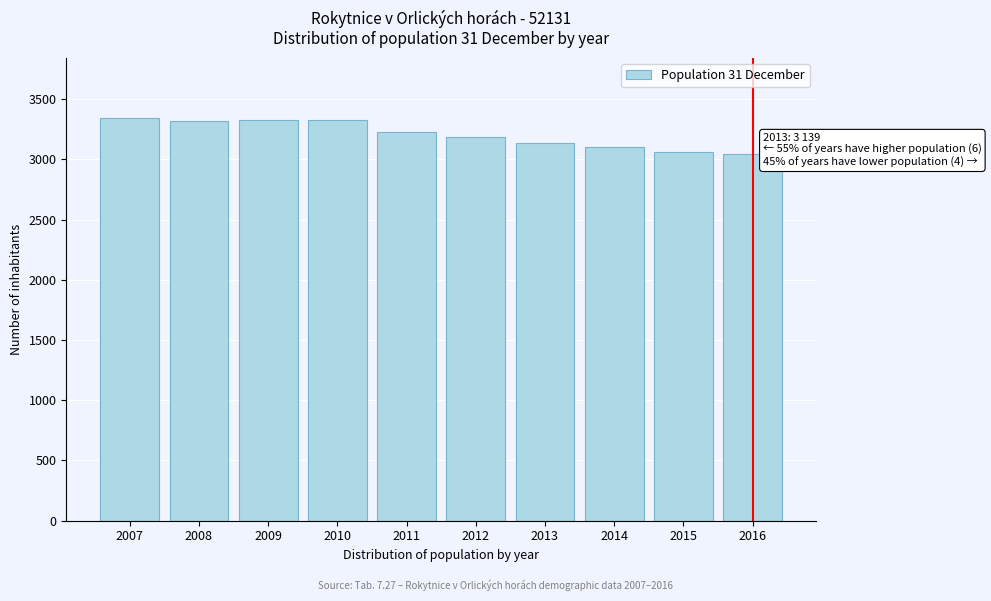

Which has a higher value, 2010 or 2011?

2010